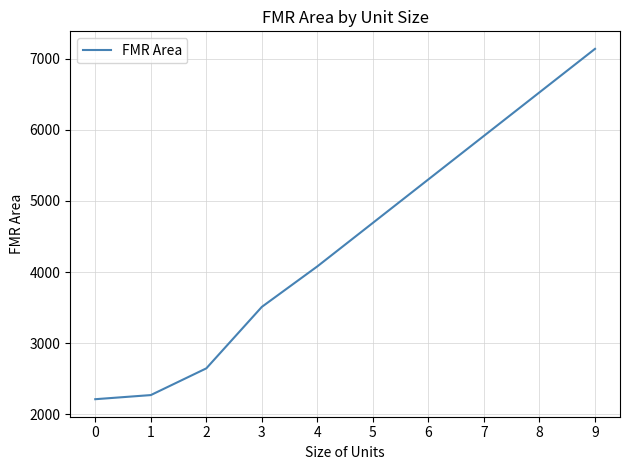

Where is the data nearest to the value 4675?

5